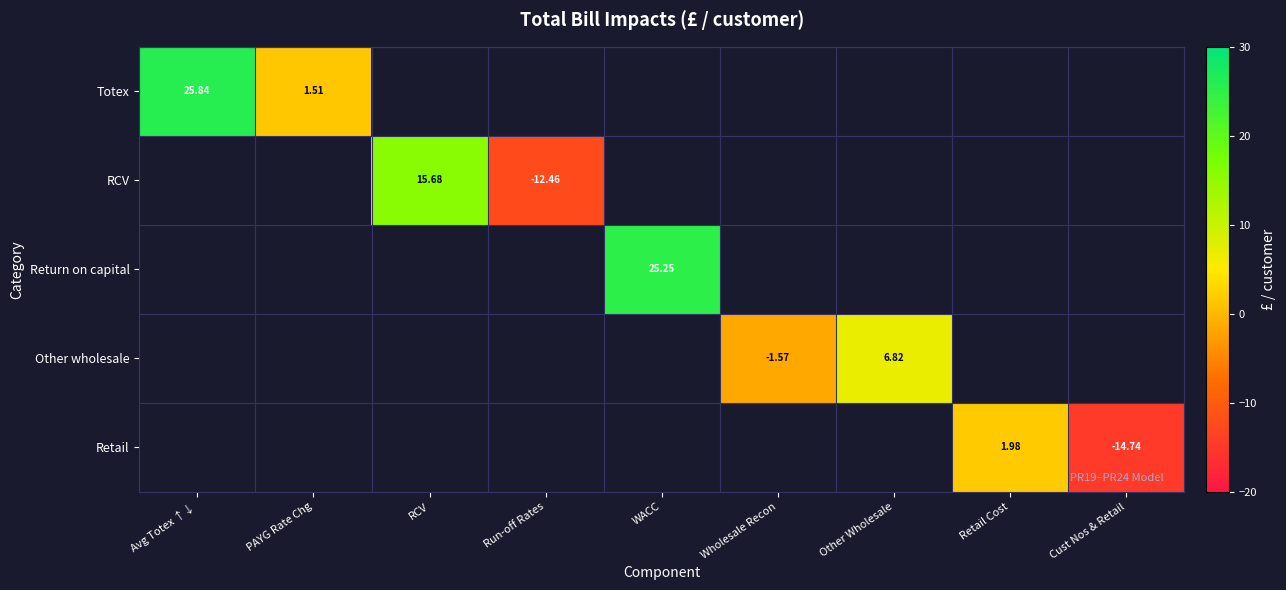

What is the smallest value displayed?

-14.7